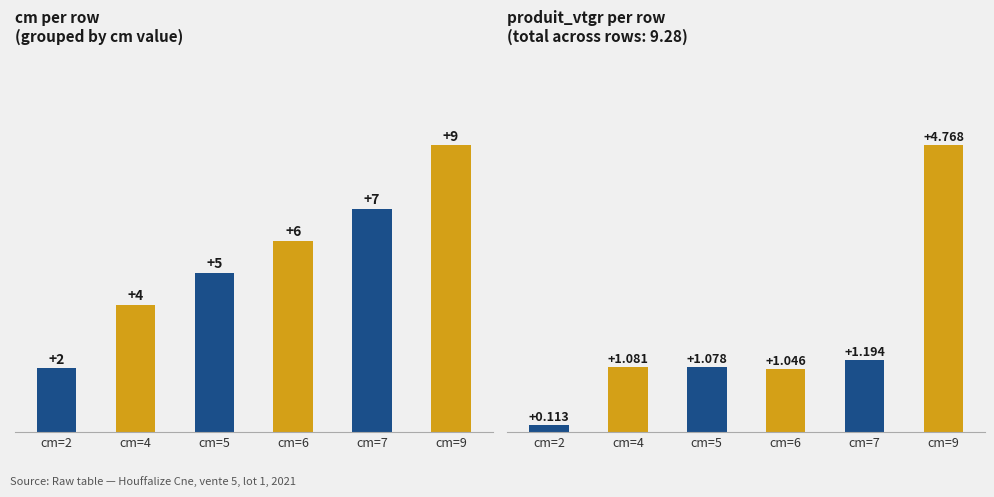

What is the minimum value shown in the chart?

0.1